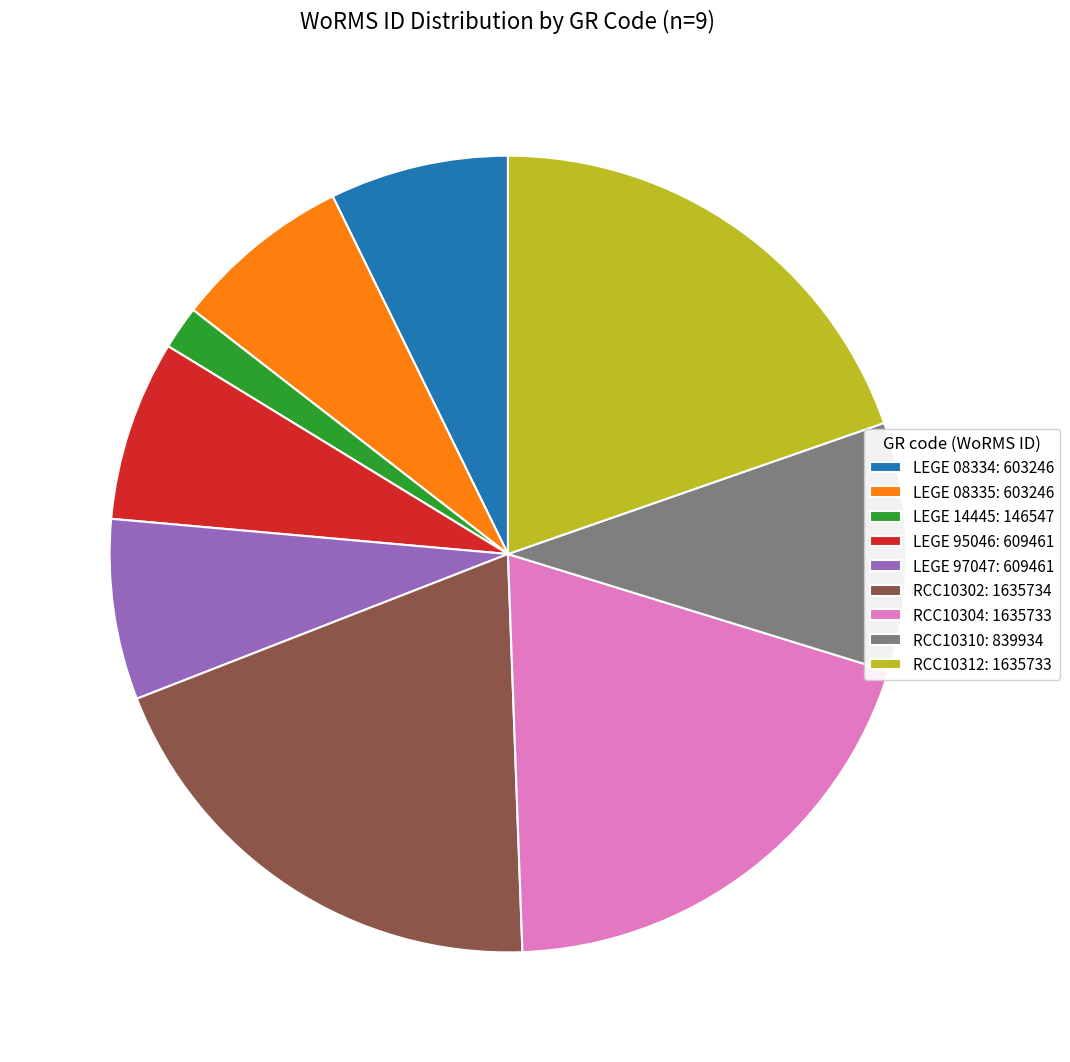

Combined, do LEGE 97047: 609461 and LEGE 95046: 609461 account for over 50%?

No